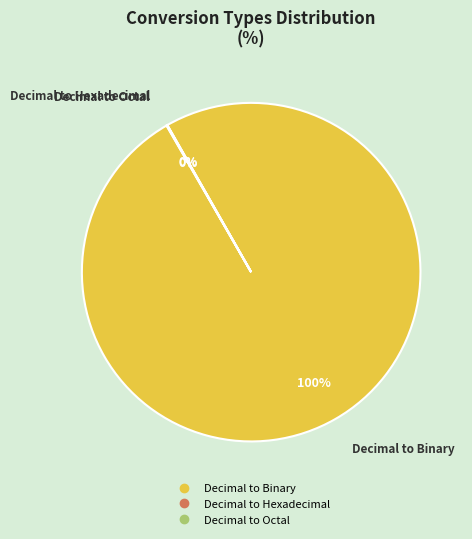

Which category has the biggest portion of the pie?

Decimal to Binary